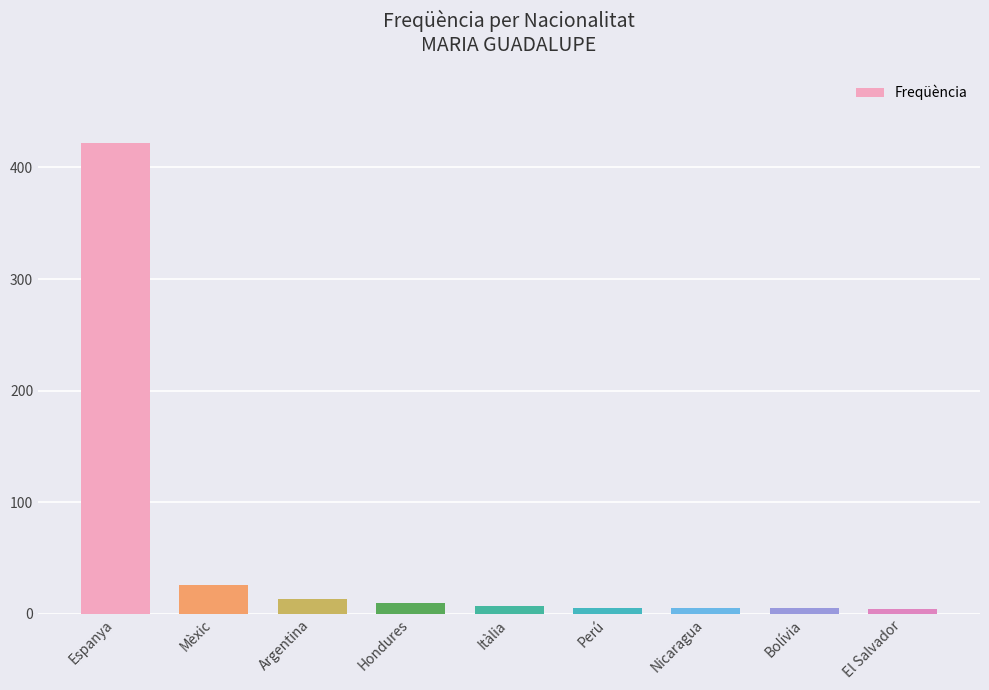

How many values are below 7?

4